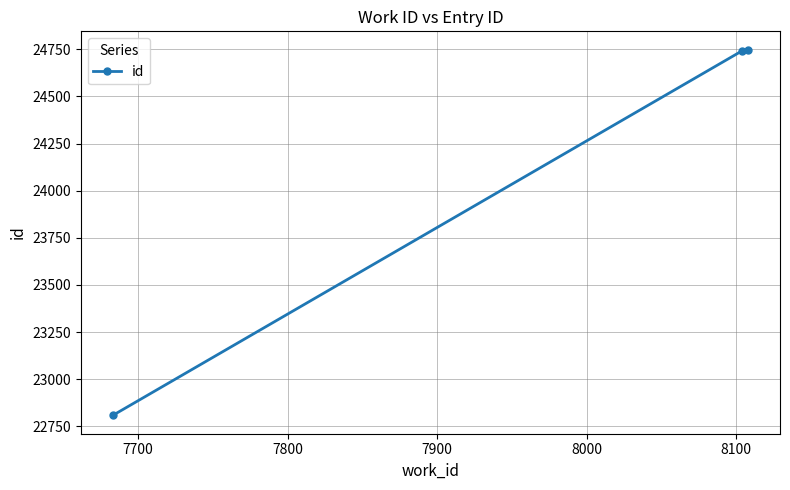

What is the sum of all values?

72298